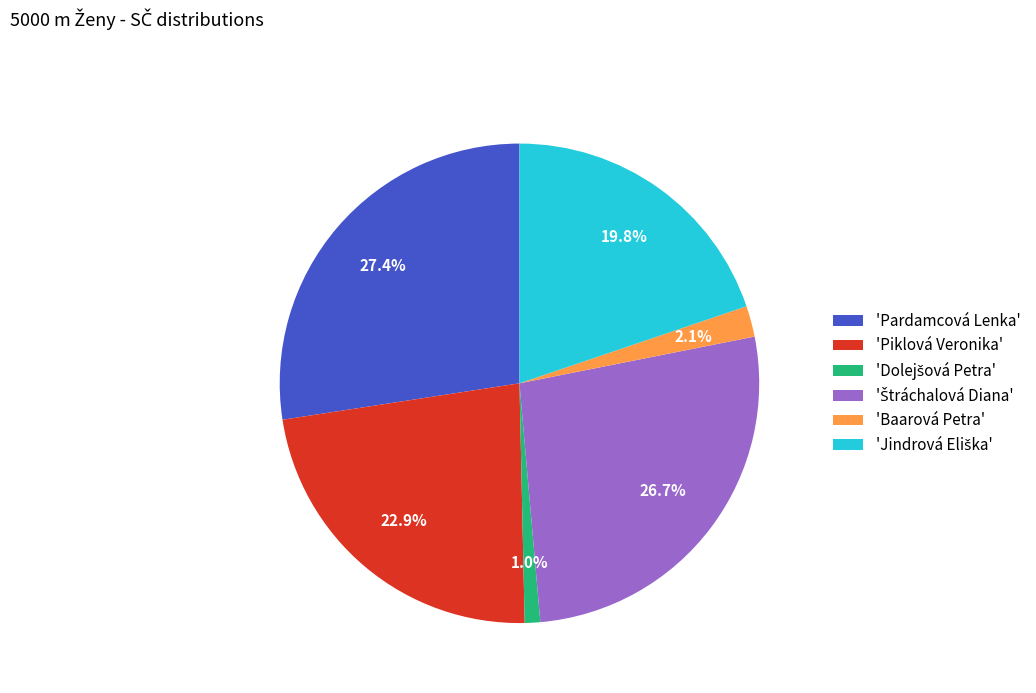

Combined, what portion of the pie is 'Baarová Petra' and 'Piklová Veronika'?

25.0%